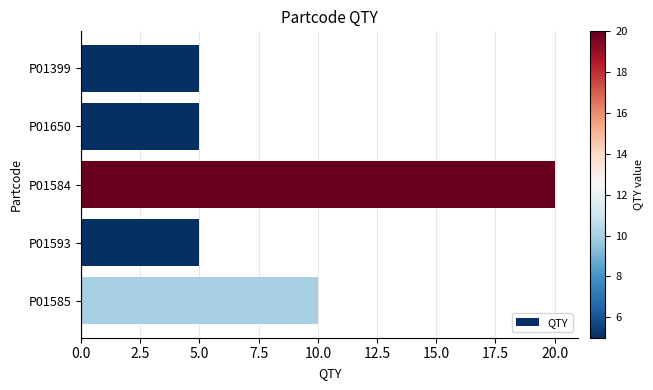

Between P01399 and P01584, which is larger?

P01584